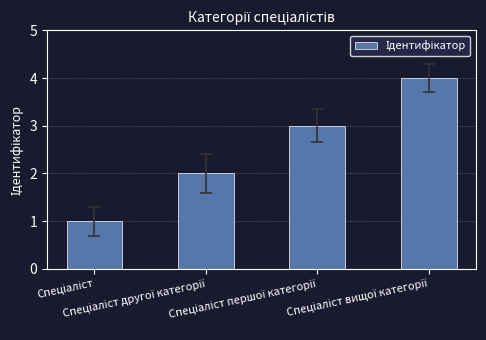

What is the maximum value shown in the chart?

4